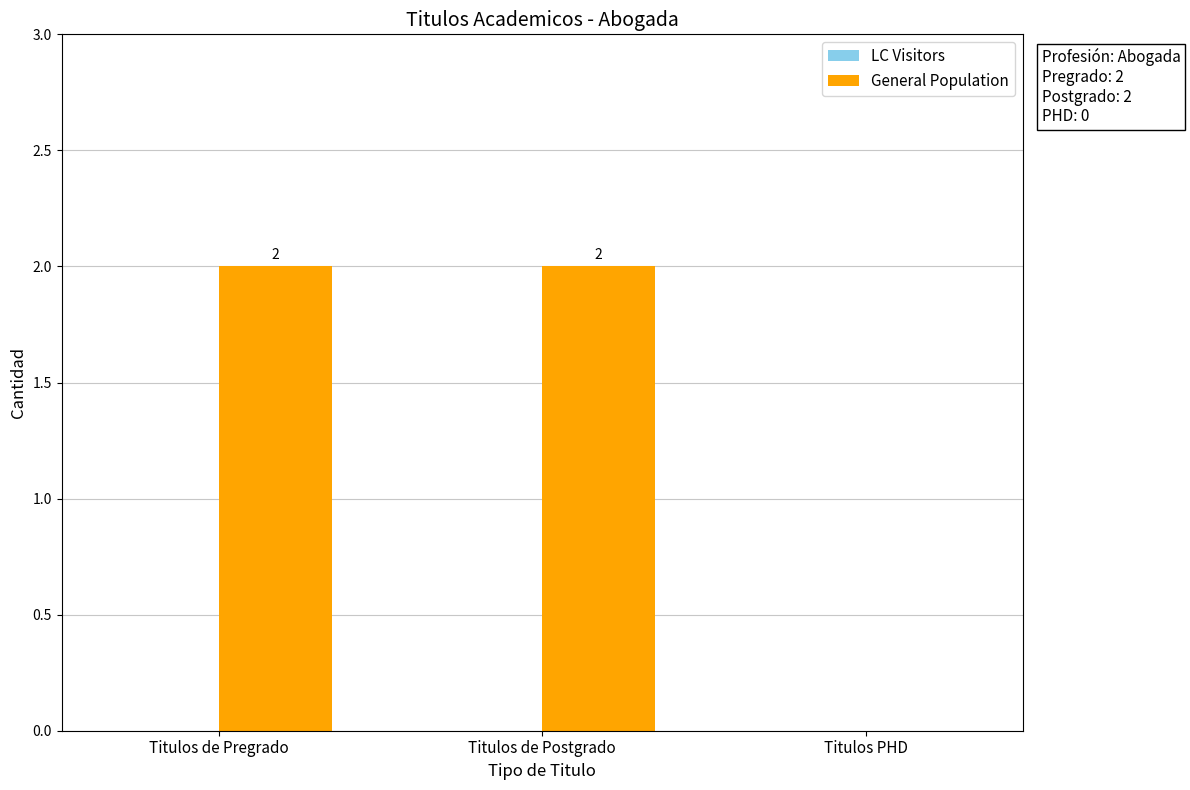

Between Titulos de Postgrado and Titulos PHD, which is larger?

Titulos de Postgrado